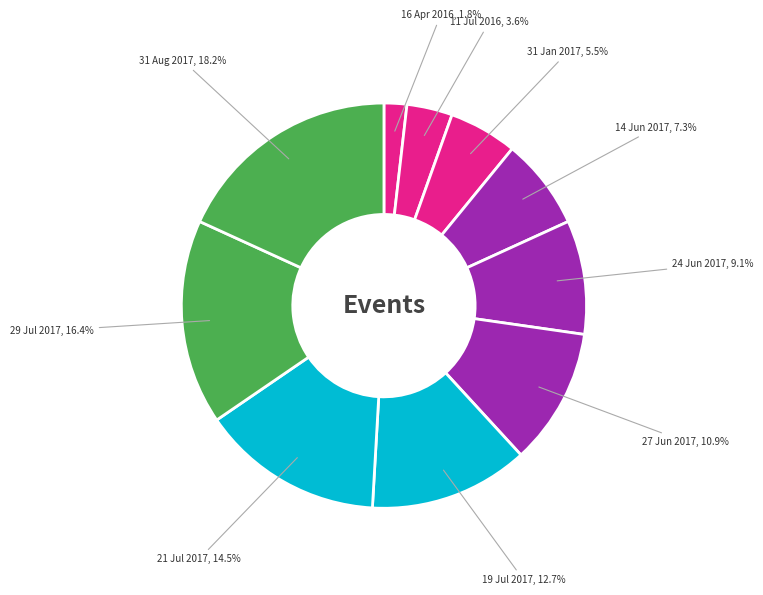

How many slices are in this pie chart?

10